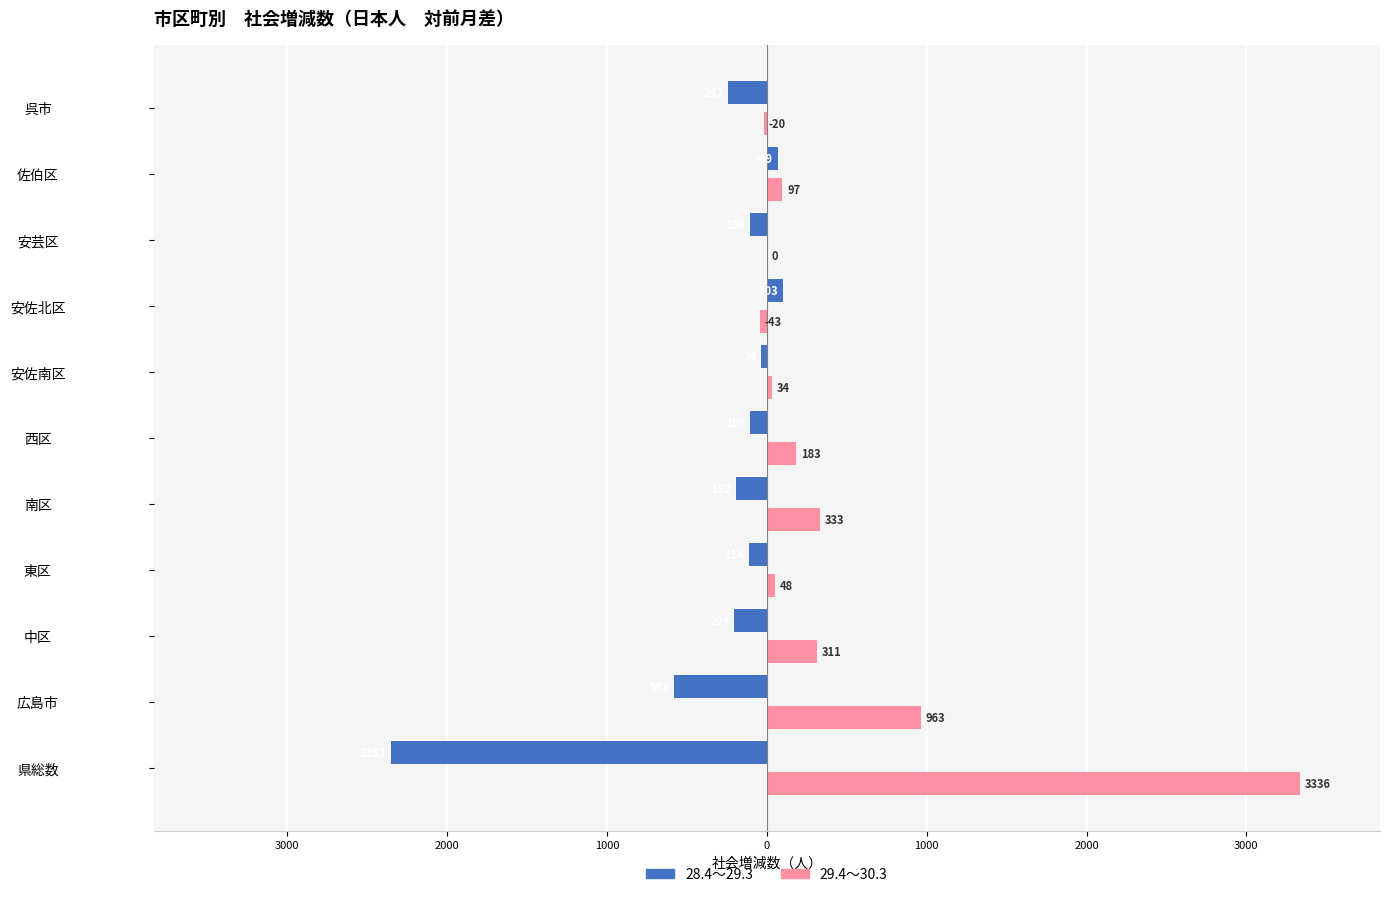

What is the difference between the maximum and second lowest values in the 28.4～29.3 series?

686